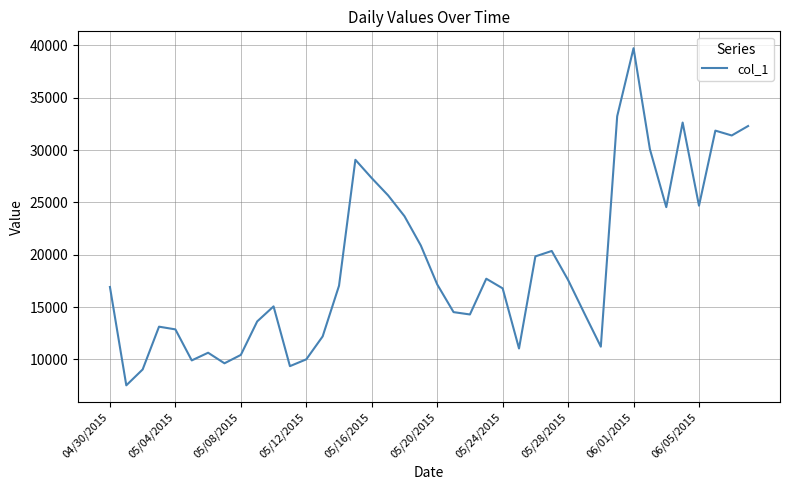

What is the maximum value shown in the chart?

39732